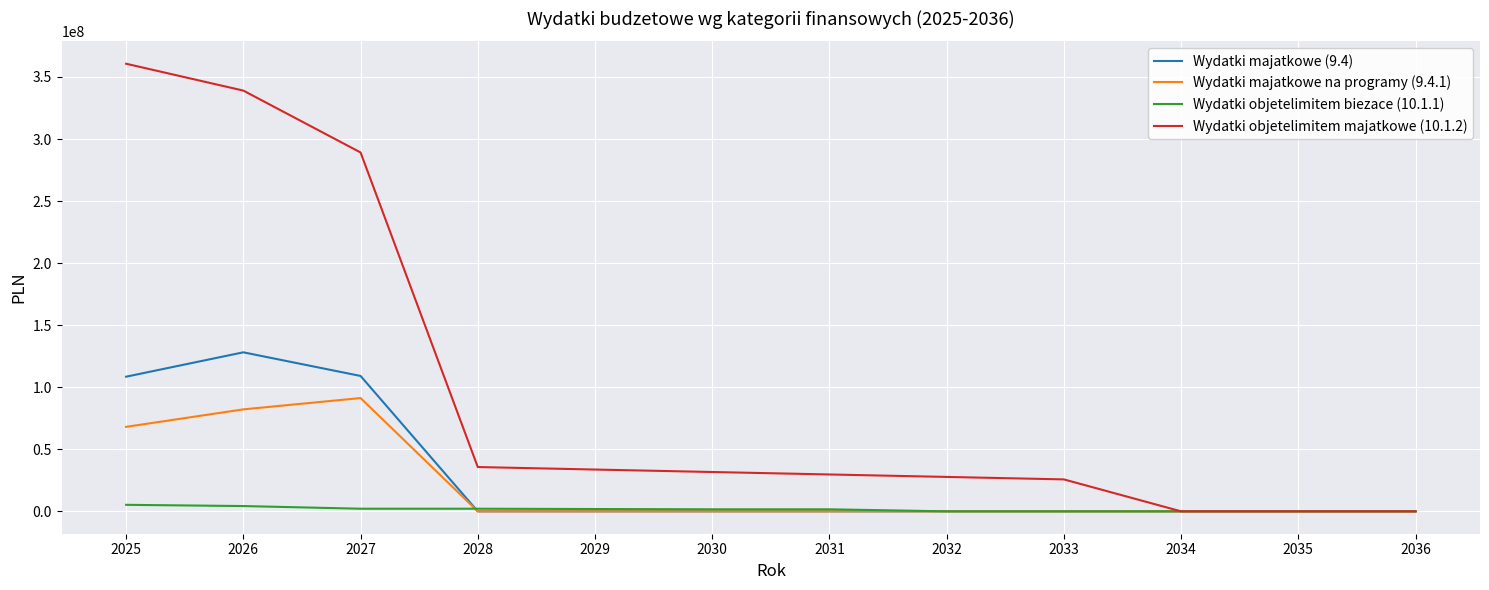

Which series has the largest range (max minus min)?

Wydatki objetelimitem majatkowe (10.1.2)